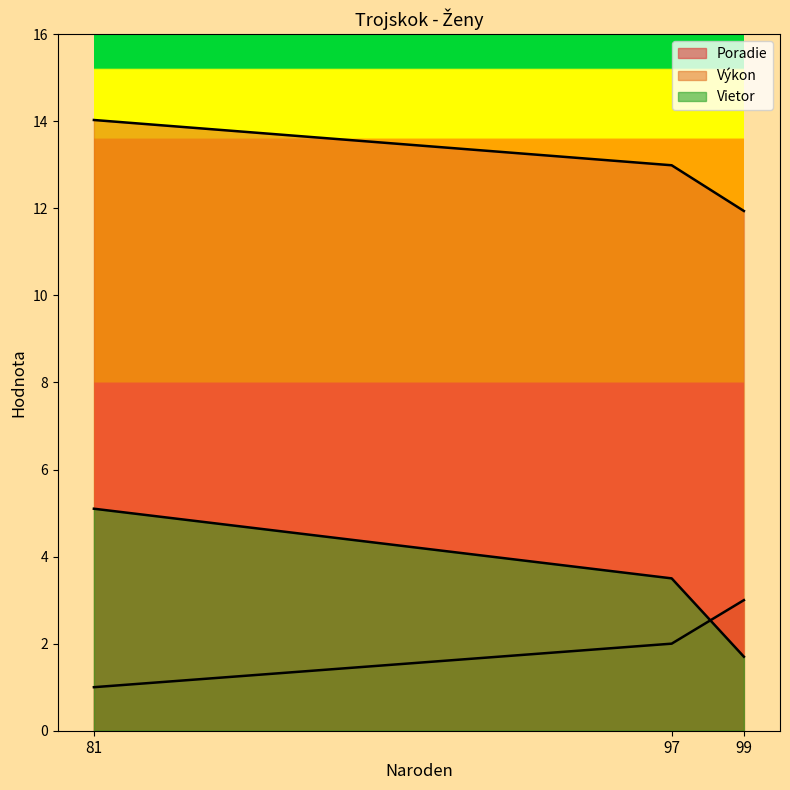

Reading left to right, what are all the values shown in this chart?

Poradie: 81=1.0	97=2.0	99=3.0
Výkon: 81=14.0	97=13.0	99=11.9
Vietor: 81=5.1	97=3.5	99=1.7